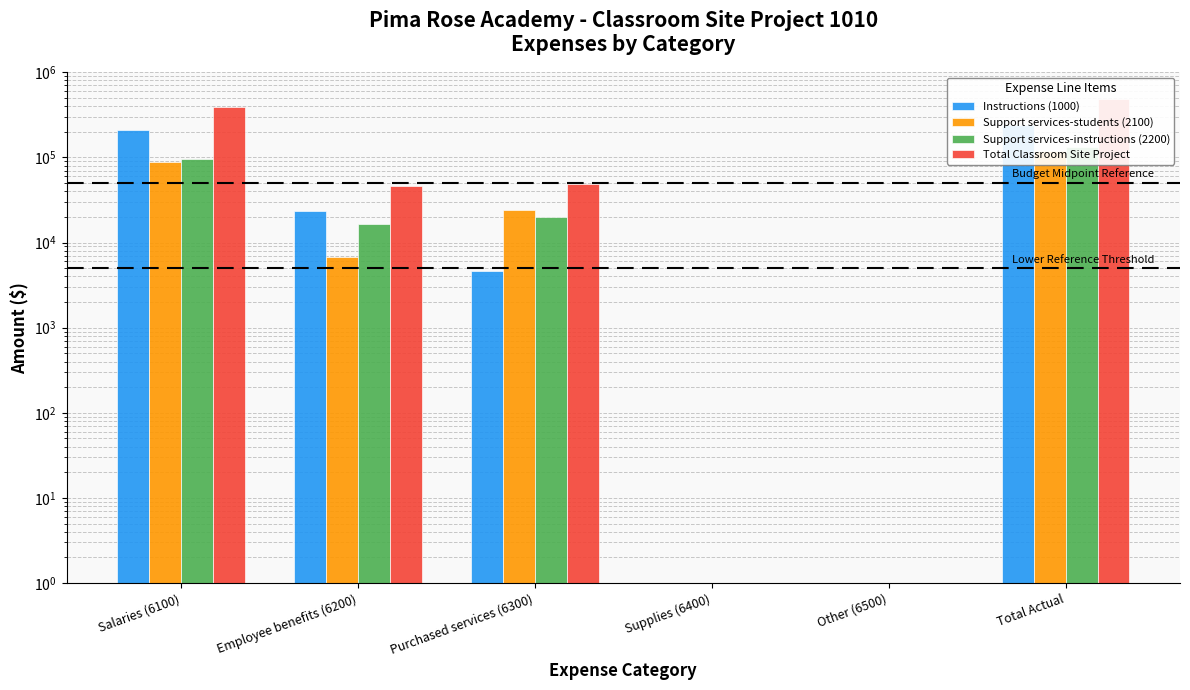

How many bars are there in each group?

4